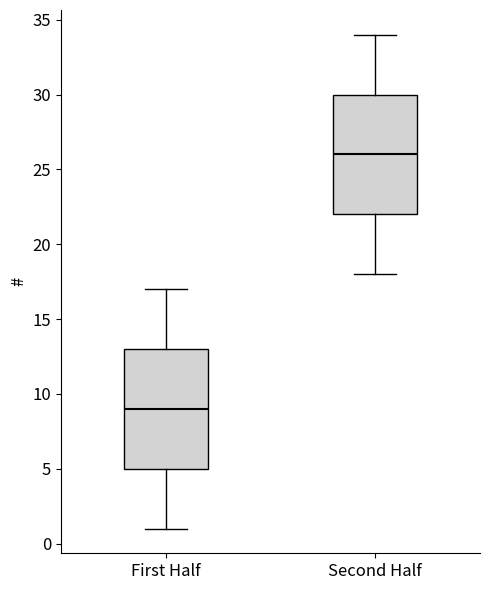

Reading left to right, read every box against the y-axis: the position of its median line, the range the box covers, and the ends of its whiskers. The values are not printed on the chart, so give them approximately, as read against the axis.

First Half: median 9, box 5 to 13, whiskers 1 to 17
Second Half: median 26, box 22 to 30, whiskers 18 to 34